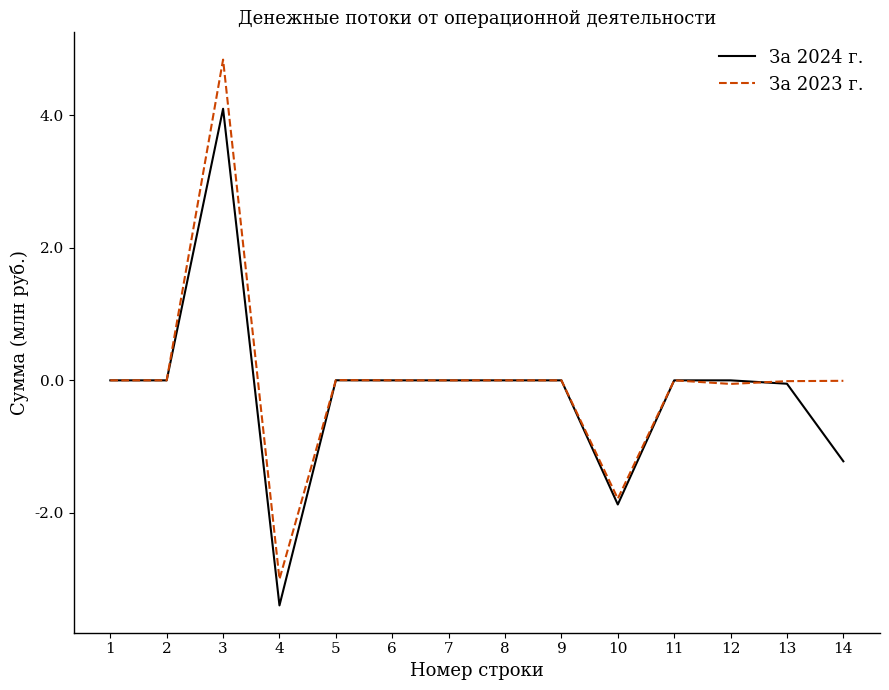

The За 2023 г. series shows 2.7 at 6. True or false?

False